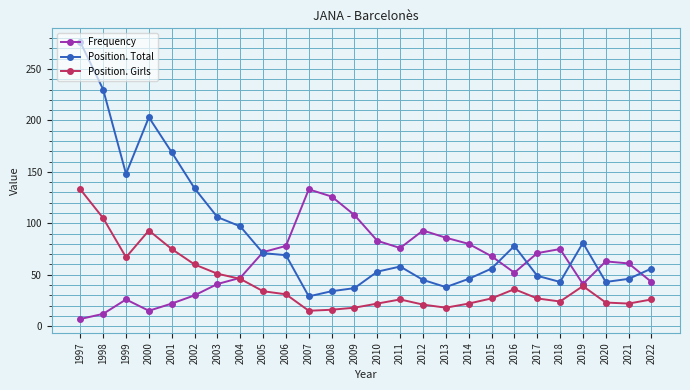

Rank the series at 2020 from highest to lowest value.

Frequency, Position. Total, Position. Girls